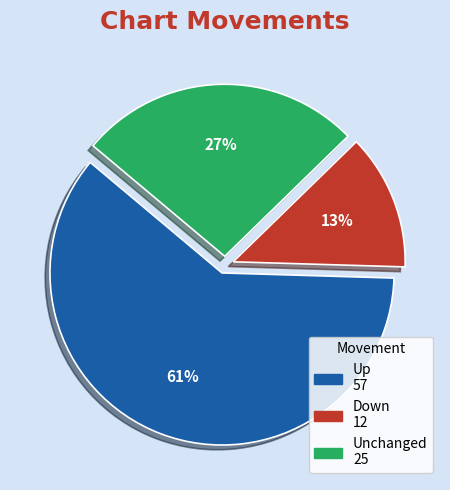

To the nearest percent, what is the average slice percentage?

33%